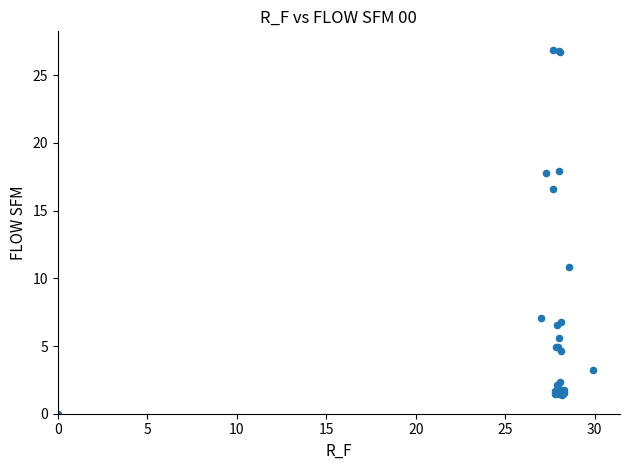

What Y value in the scatter plot is closest to 13?

10.9